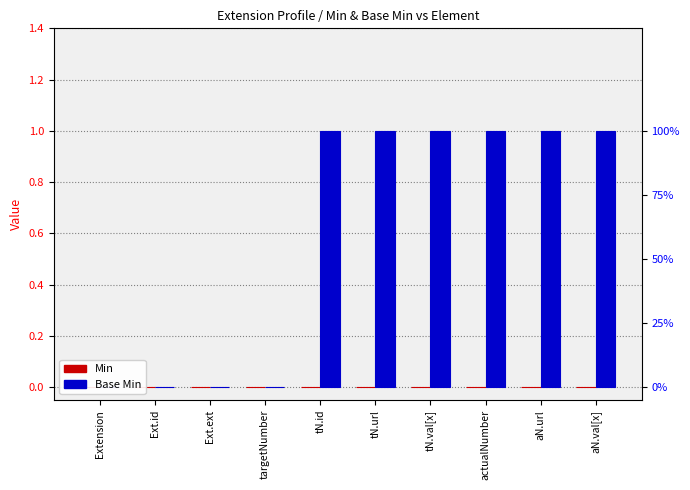

Are the bars grouped side by side (vs. stacked)?

Yes